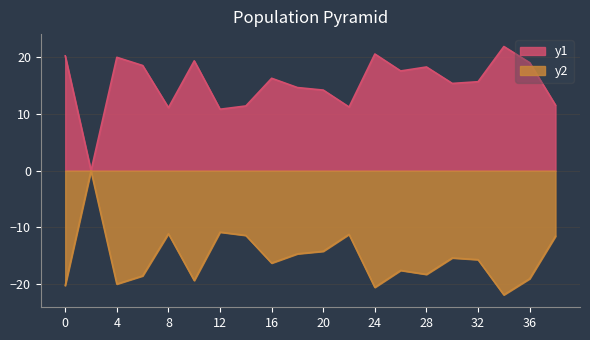

The value at 24 is 20.6. True or false?

True